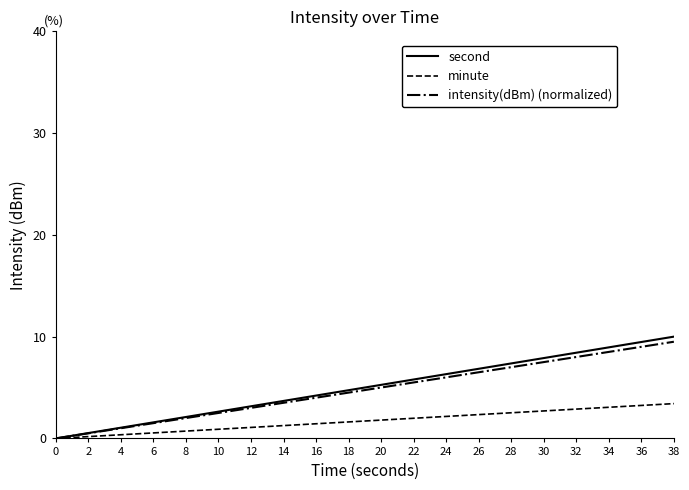

The value of intensity(dBm) (normalized) at 0 is 3.9. True or false?

False